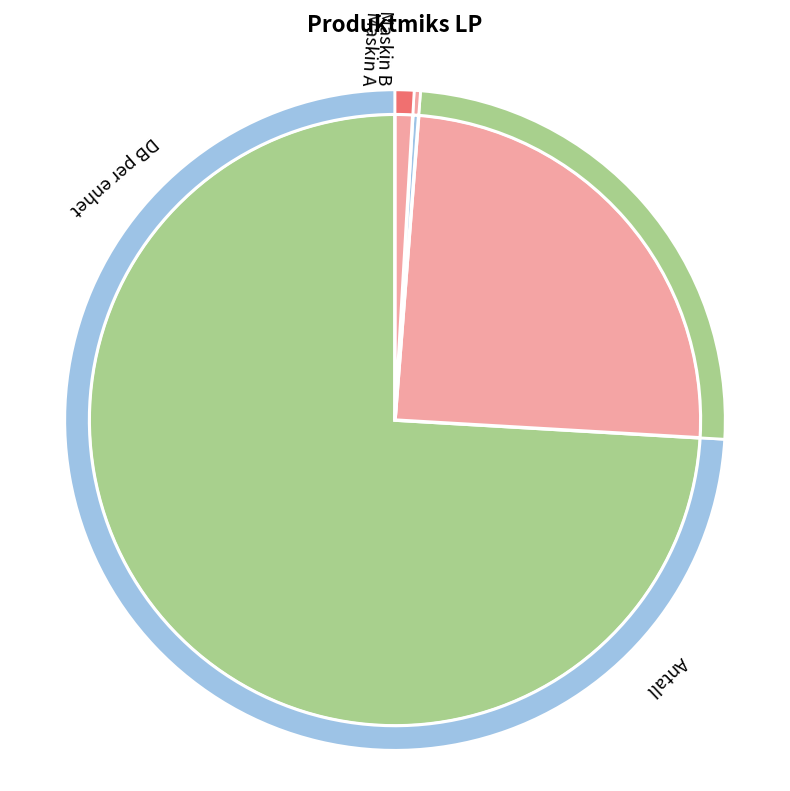

To the nearest percent, what is the average slice percentage?

25%